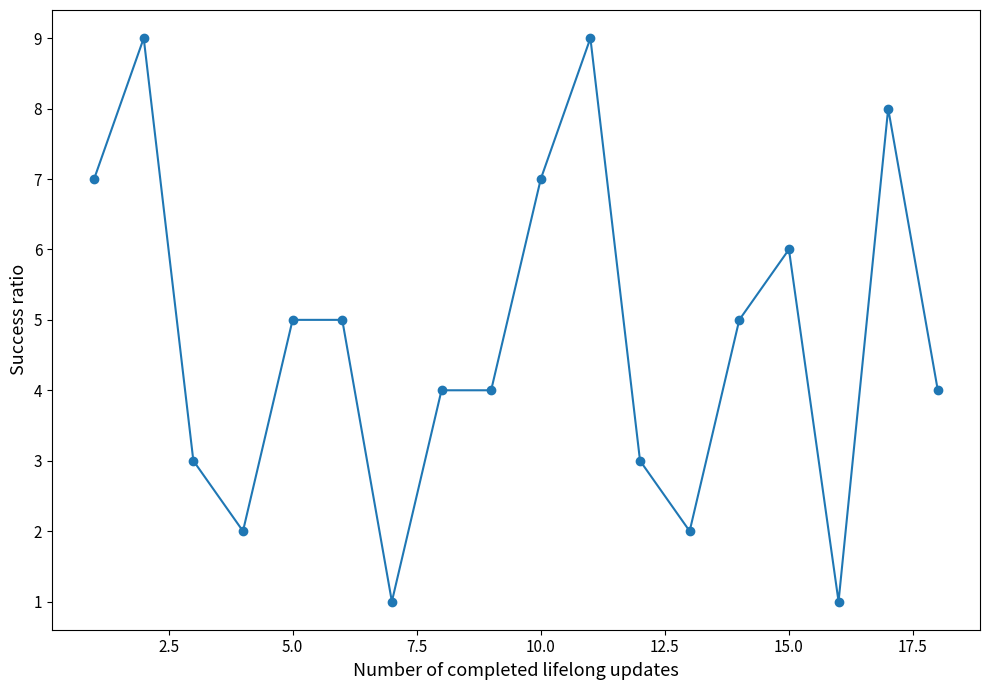

Count the values in the range 3 to 7.

11